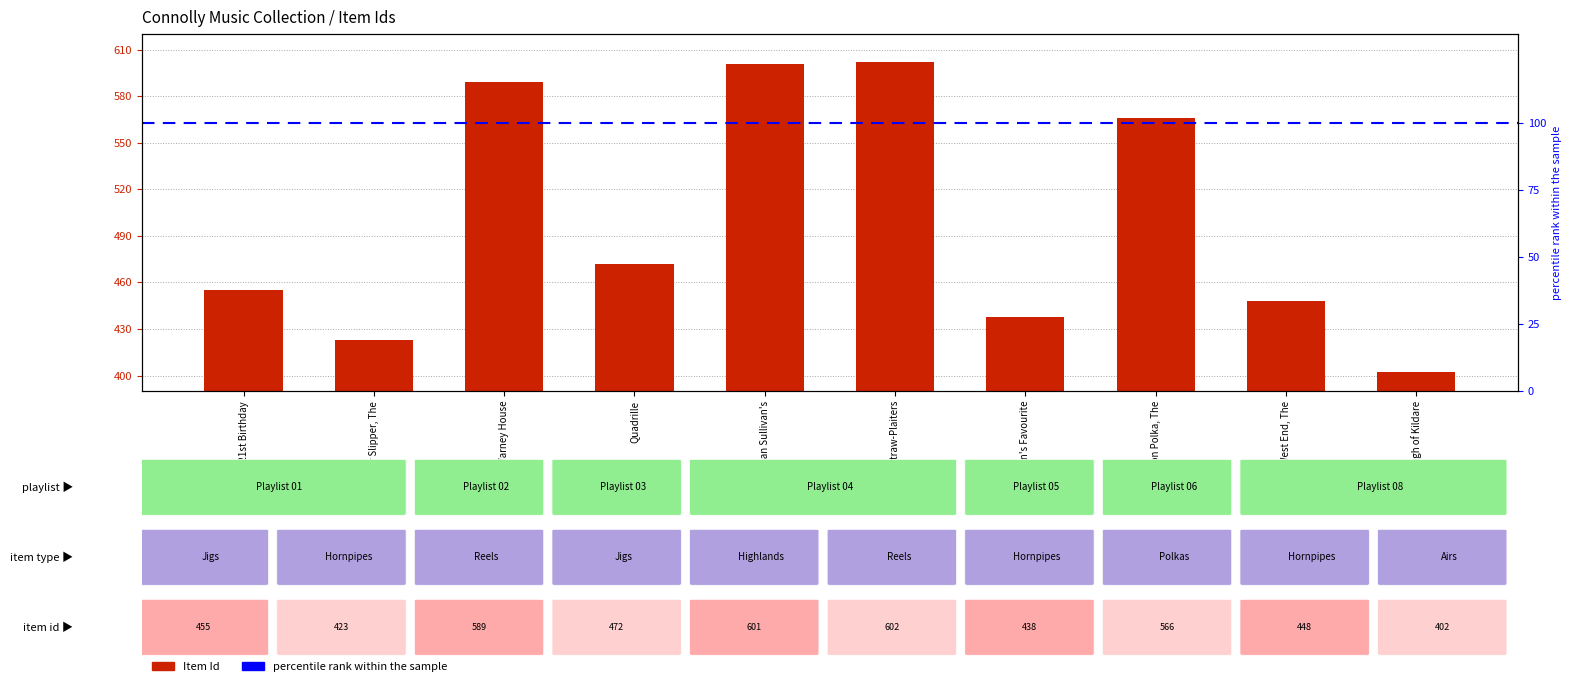

Reading left to right, transcribe all the data shown in this chart.

Johnny's 21st Birthday=455	Silver Slipper, The=423	Varney House=589	Quadrille=472	Dan Sullivan's=601	Dunboyne Straw-Plaiters=602	Dan Sullivan's Favourite=438	Blue Ribbon Polka, The=566	West End, The=448	Curragh of Kildare=402